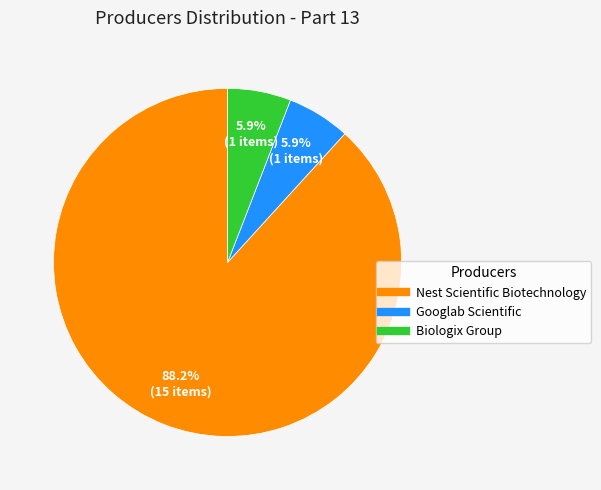

What is the total percentage of Googlab Scientific and Biologix Group?

11.8%